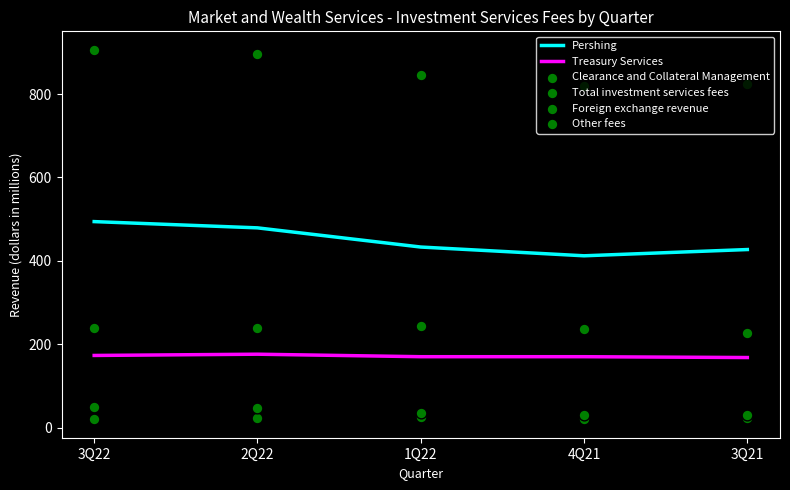

What are all the series names shown in the legend?

Pershing, Treasury Services, Clearance and Collateral Management, Total investment services fees, Foreign exchange revenue, Other fees